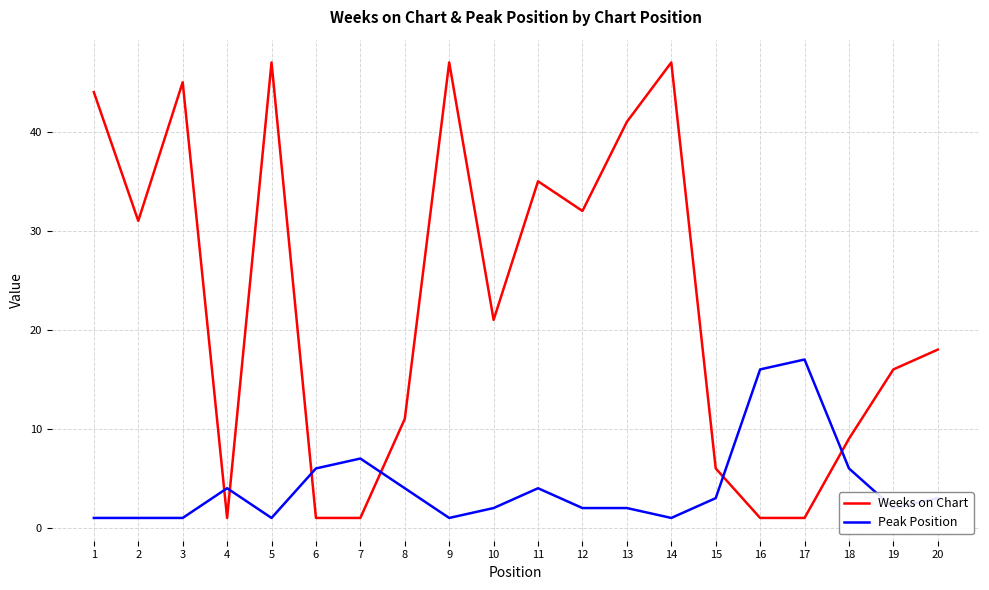

What are all the series names shown in the legend?

Weeks on Chart, Peak Position